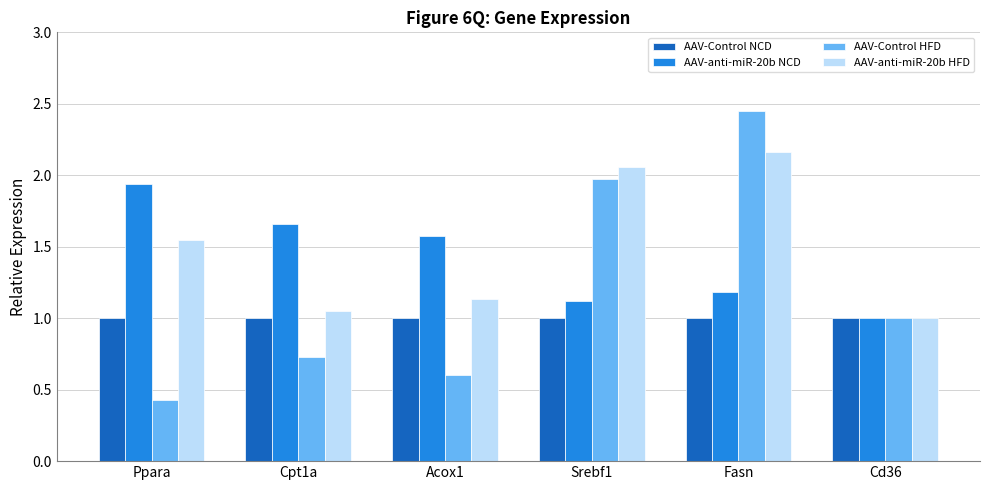

At how many categories does at least one series exceed 2?

2